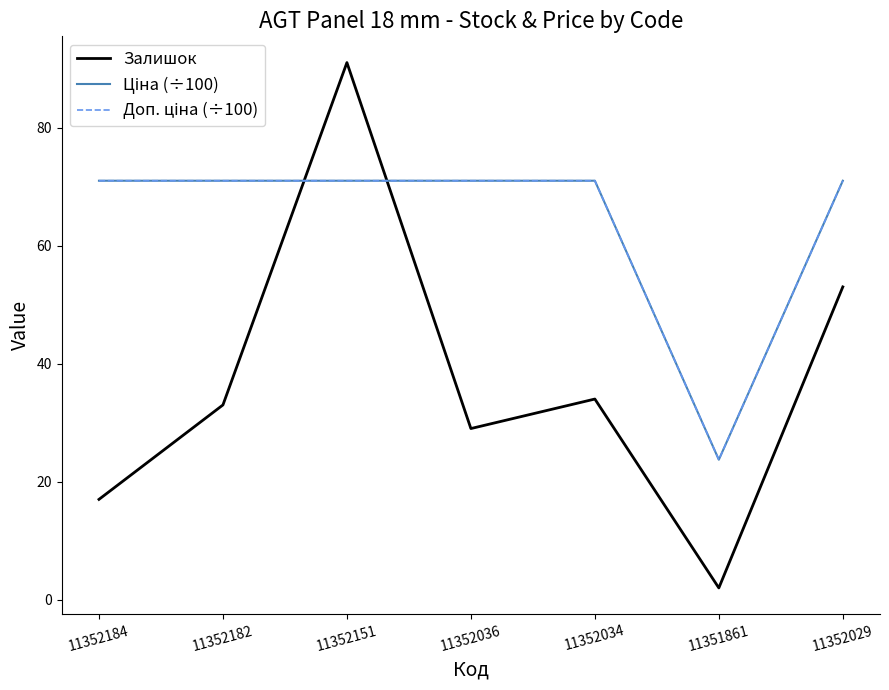

Which series has the widest spread of values?

Залишок